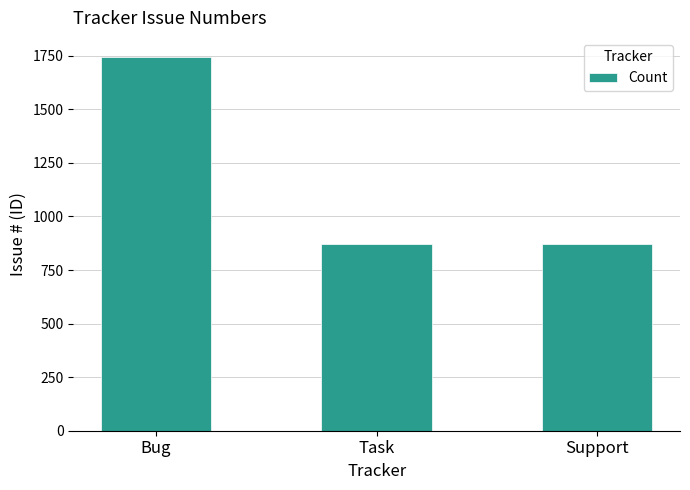

What is the maximum value shown in the chart?

1746